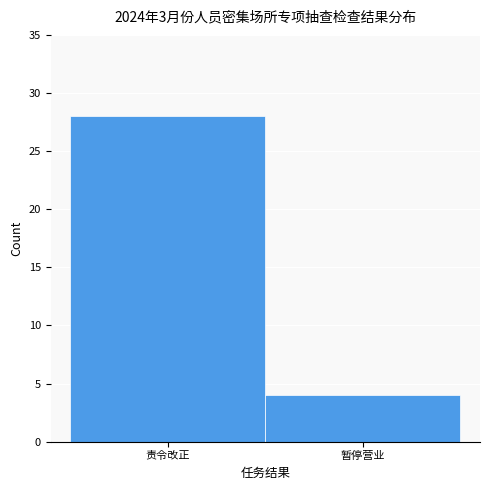

Reading left to right, extract all data points from this chart.

28	4